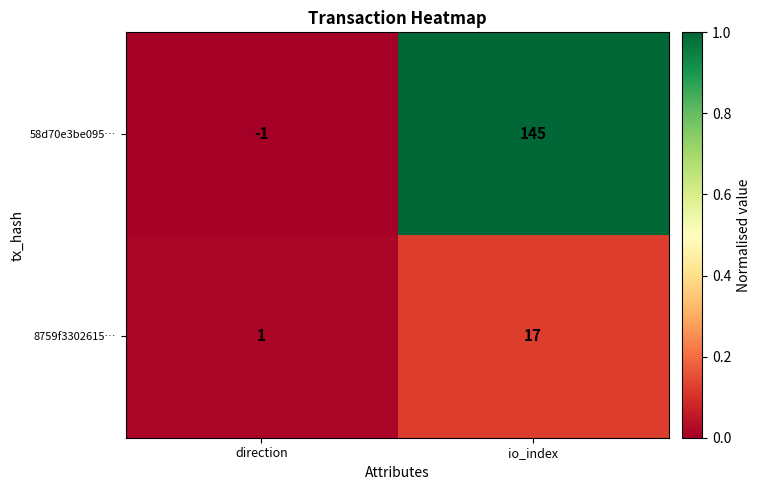

How many data points does each series have?

2